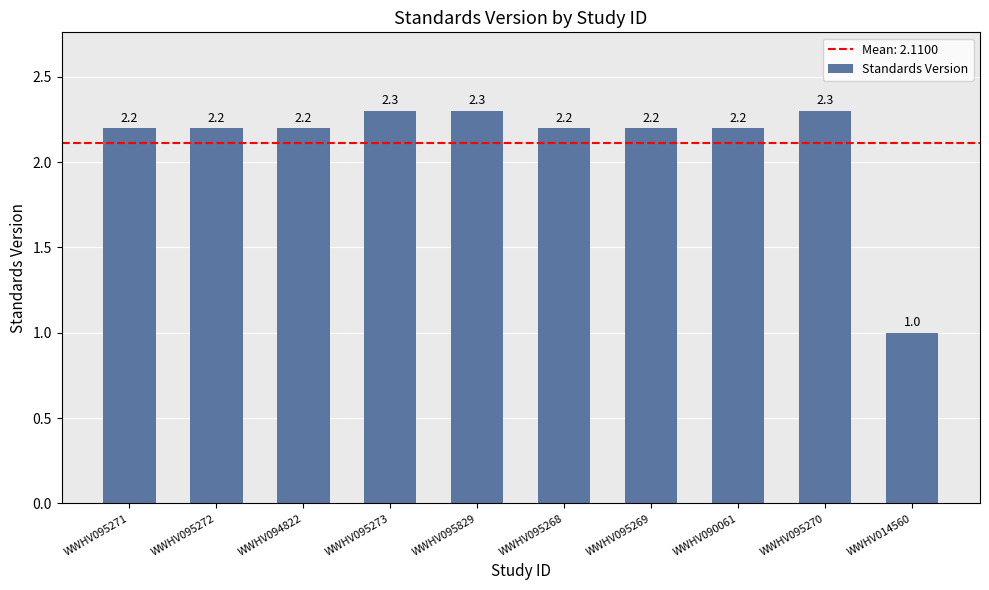

Reading left to right, list all the values displayed in this chart.

2.2	2.2	2.2	2.3	2.3	2.2	2.2	2.2	2.3	1.0